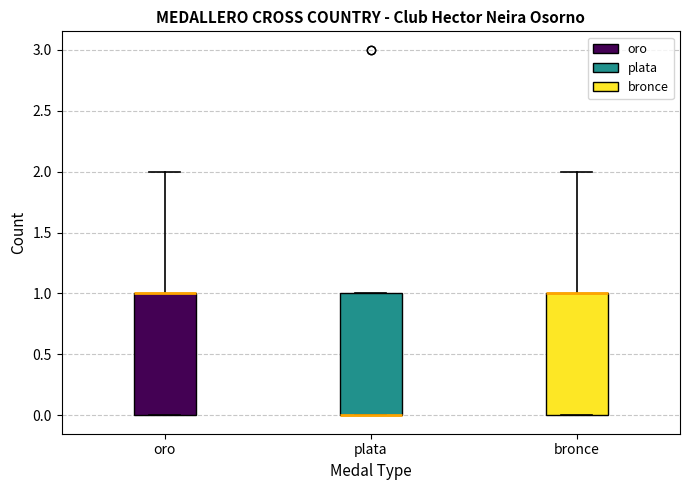

Reading left to right, read every box against the y-axis: the position of its median line, the range the box covers, and the ends of its whiskers. The values are not printed on the chart, so give them approximately, as read against the axis.

oro: median 1 (drawn on the box's upper edge), box 0 to 1, whiskers 0 to 2
plata: median 0 (drawn on the box's lower edge), box 0 to 1, whiskers 0 to 1
bronce: median 1 (drawn on the box's upper edge), box 0 to 1, whiskers 0 to 2